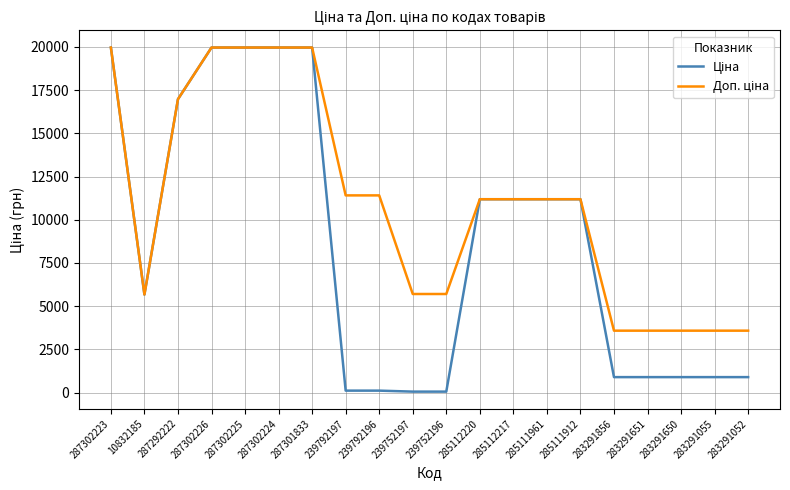

What is the difference between the highest and lowest values at 283291651?

2687.7